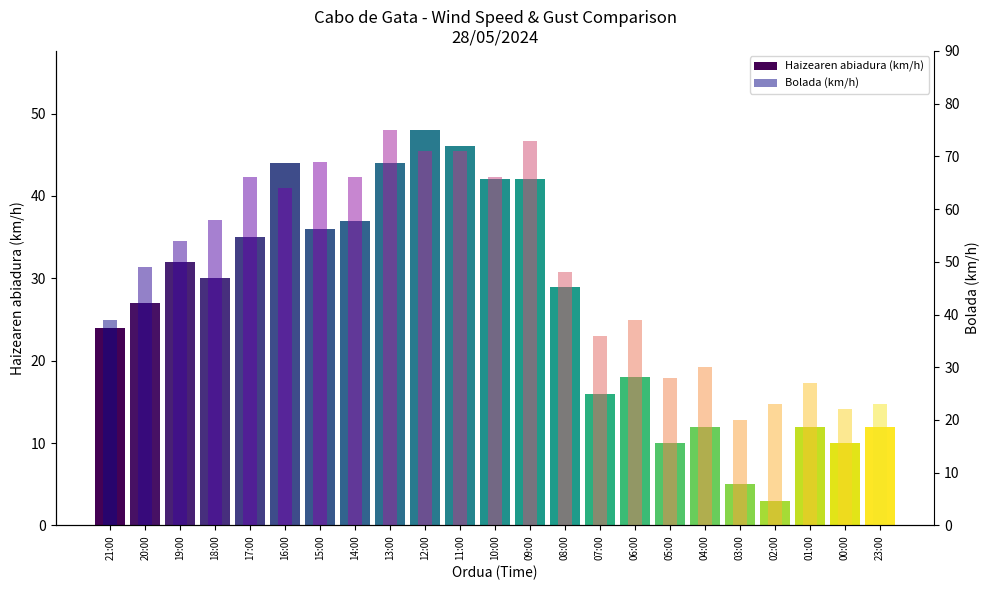

At which label does Haizearen abiadura (km/h) reach its minimum?

02:00